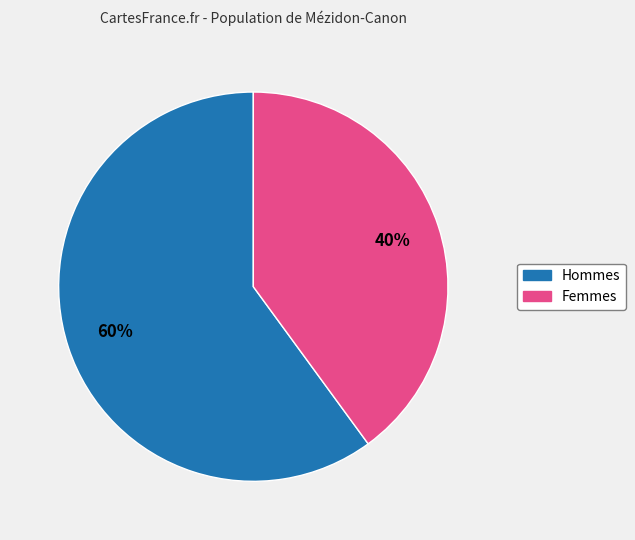

To the nearest percent, what is the average slice percentage?

50%